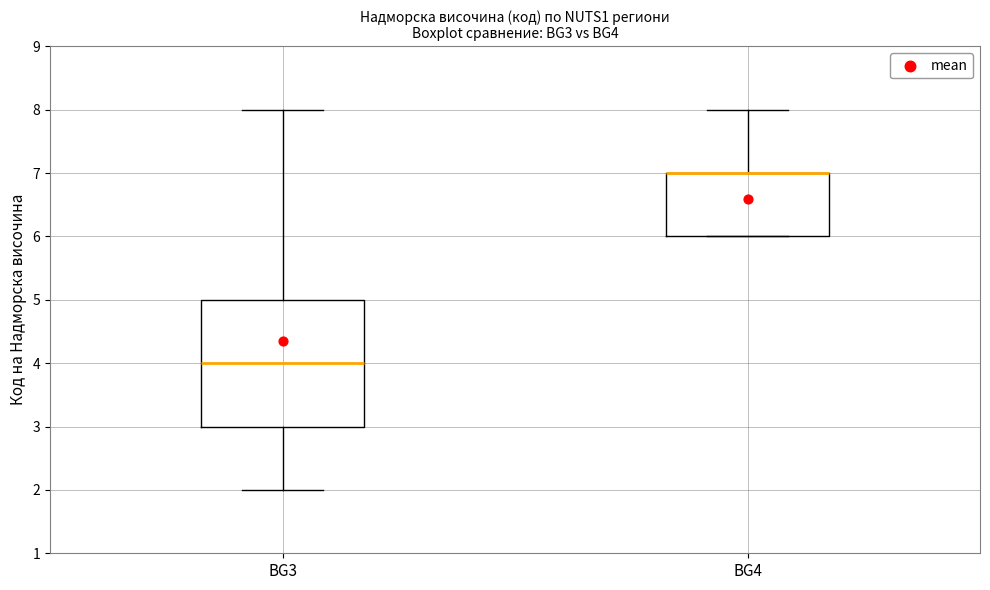

Reading left to right, transcribe this box plot: for each box, give where its median line is, the range the box spans, and where its two whiskers end, as read against the y-axis. The values are not printed on the chart, so give them approximately, as read against the axis.

BG3: median 4, box 3 to 5, whiskers 2 to 8
BG4: median 7 (drawn on the box's upper edge), box 6 to 7, whiskers 6 to 8